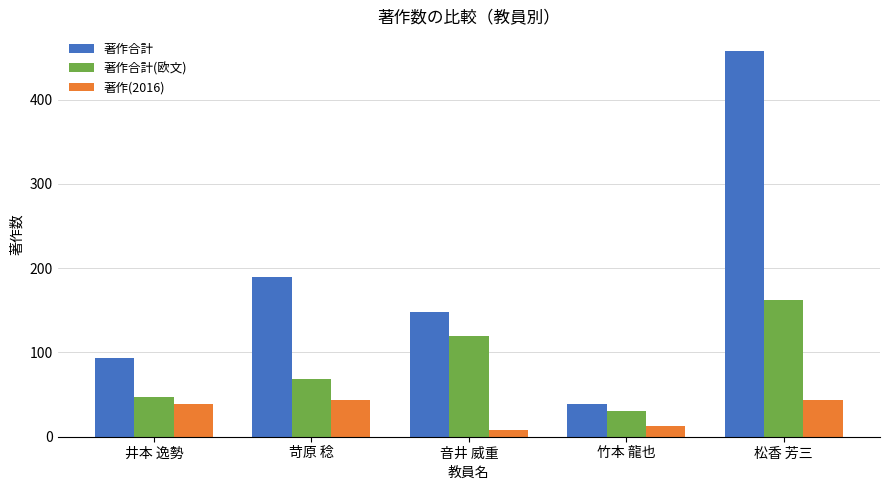

What is the difference between the 著作合計 values at 松香 芳三 and 竹本 龍也?

419